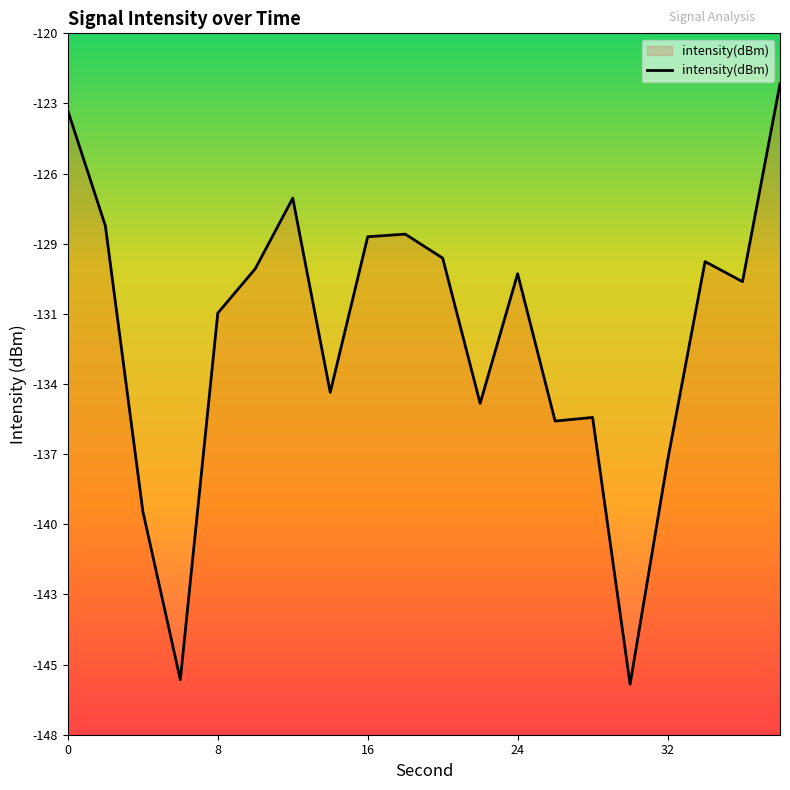

Rank the categories by value from lowest to highest.

30, 6, 4, 32, 26, 28, 22, 14, 8, 36, 24, 10, 34, 20, 16, 18, 2, 12, 0, 38